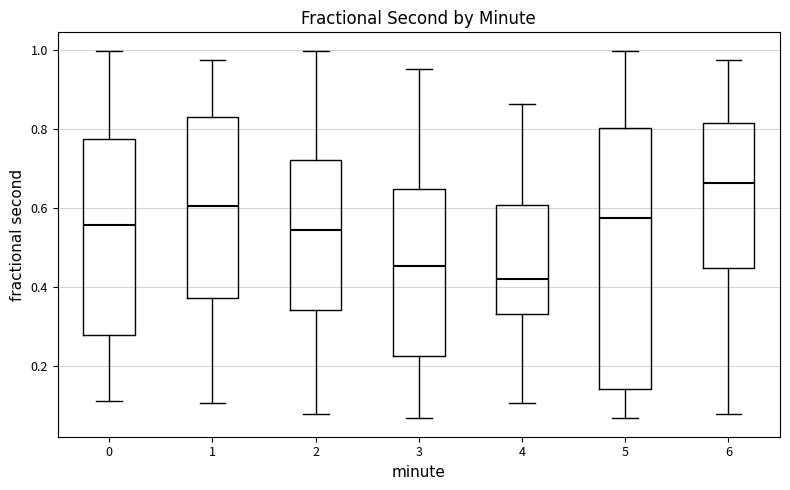

Comparing the boxes themselves (not the whiskers), which one is the tallest?

5